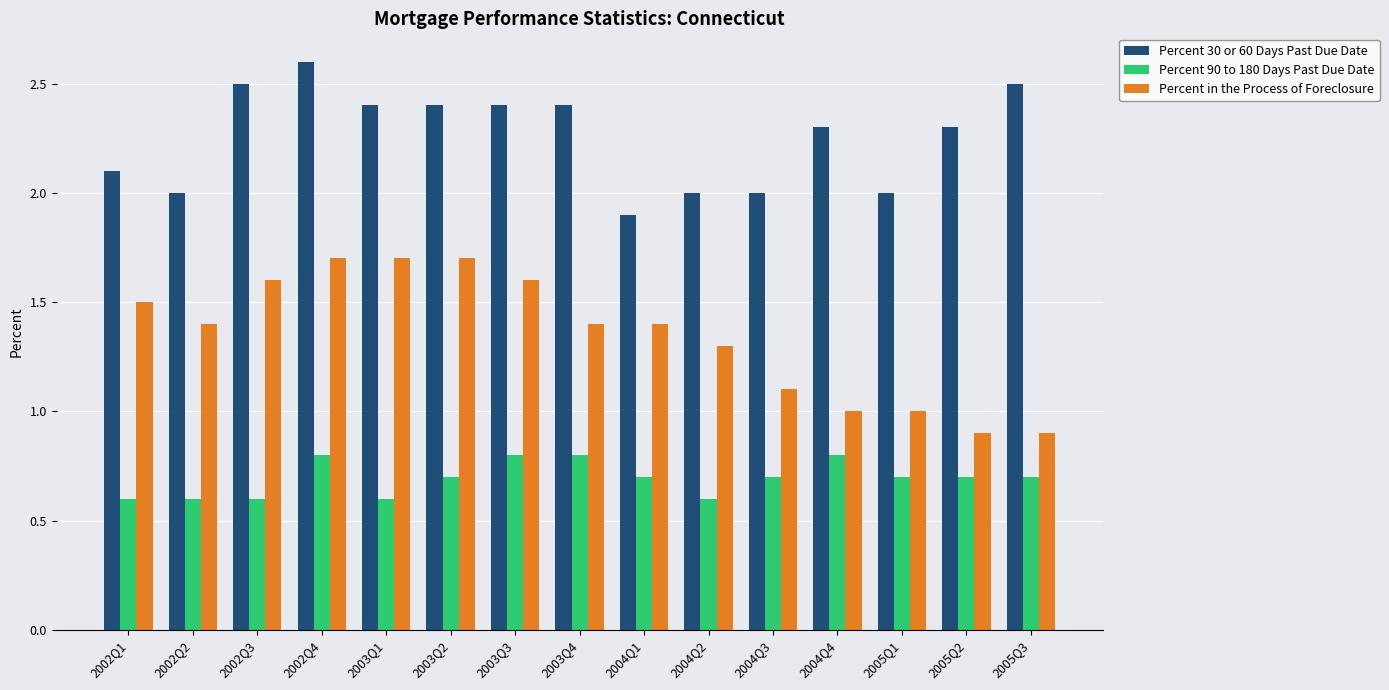

Rank the series at 2003Q3 from highest to lowest value.

Percent 30 or 60 Days Past Due Date, Percent in the Process of Foreclosure, Percent 90 to 180 Days Past Due Date